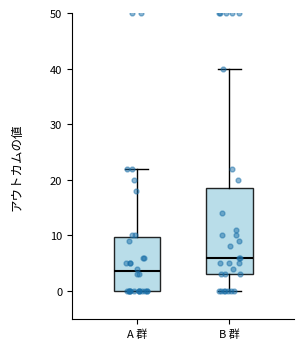

Which box has the highest median line?

B 群